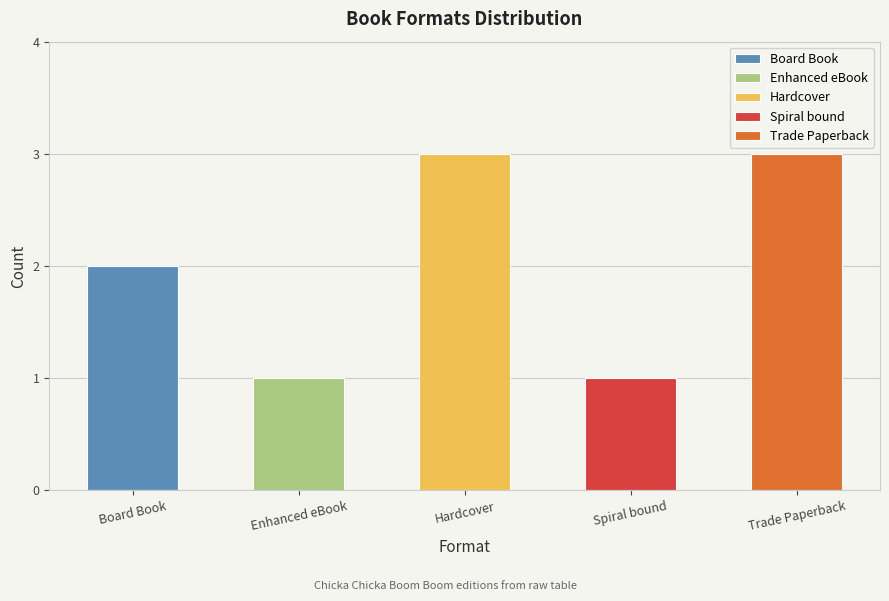

What is the smallest value displayed?

1